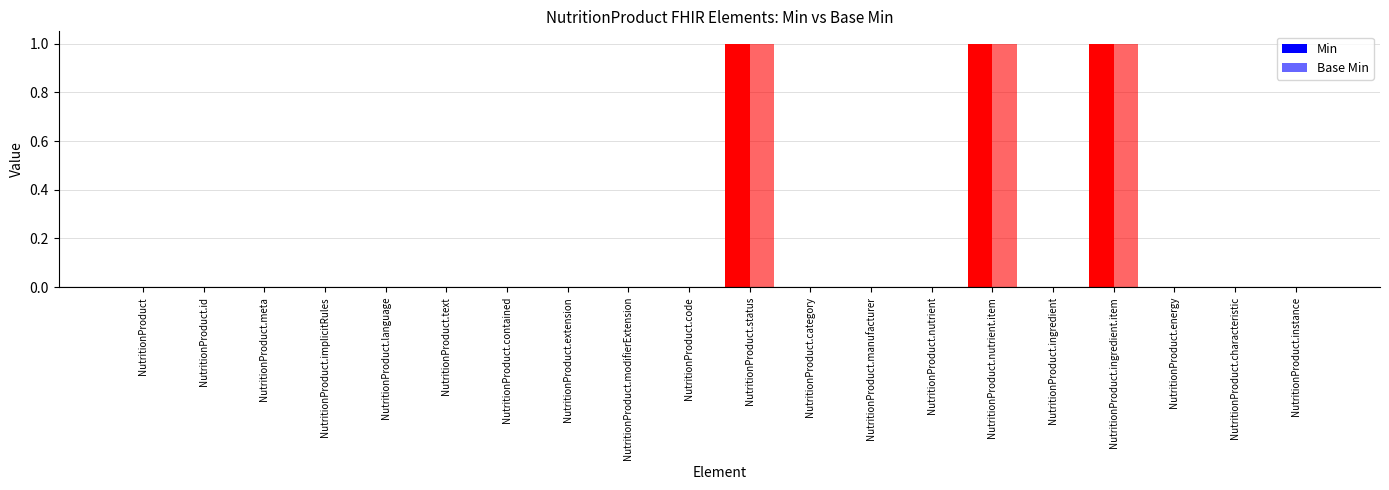

What is the label of the 18th bar from the right?

NutritionProduct.meta